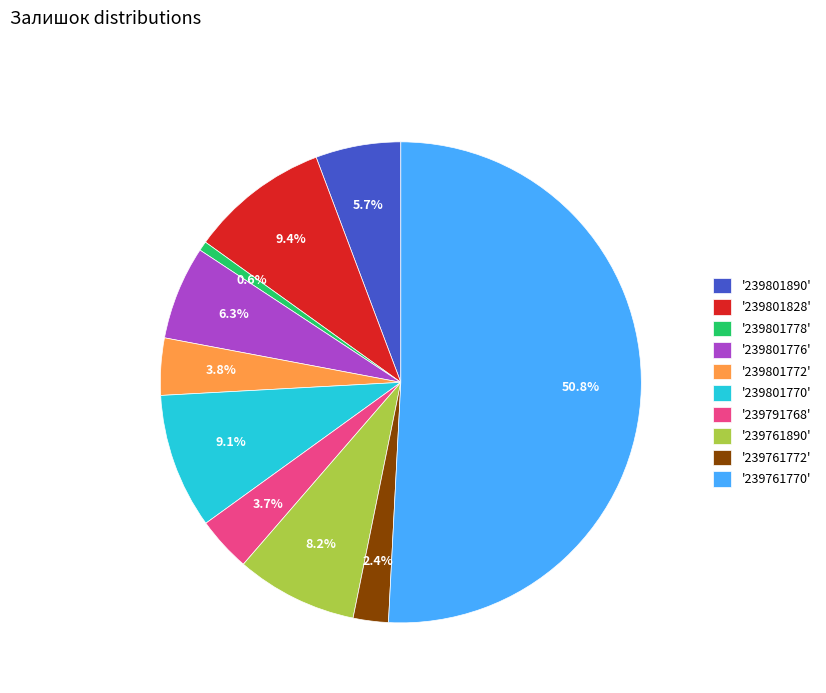

What is the ratio of the value at '239791768' to the value at '239801778'?

5.8